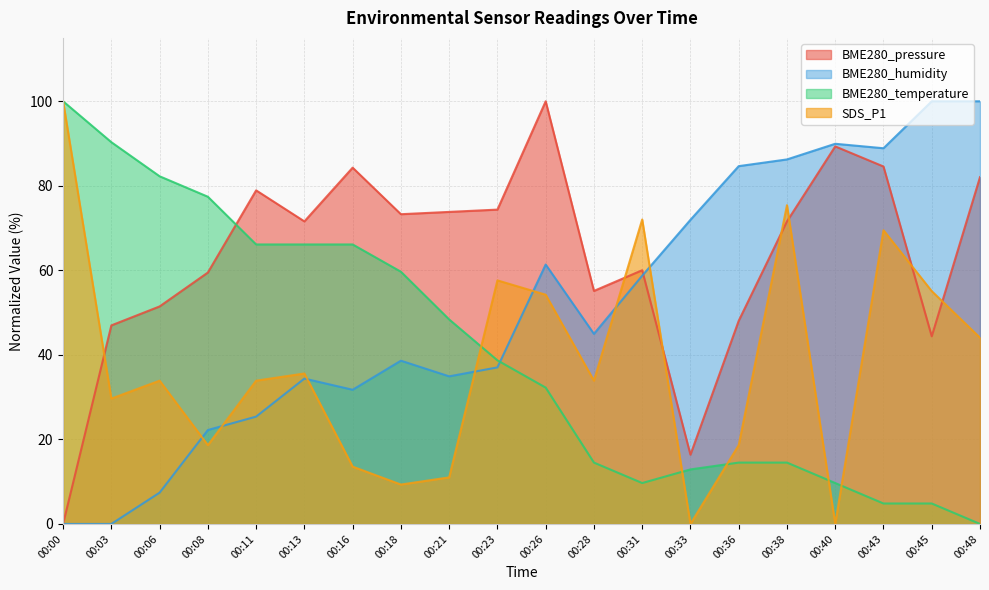

At which label is BME280_pressure closest to 50?

00:06